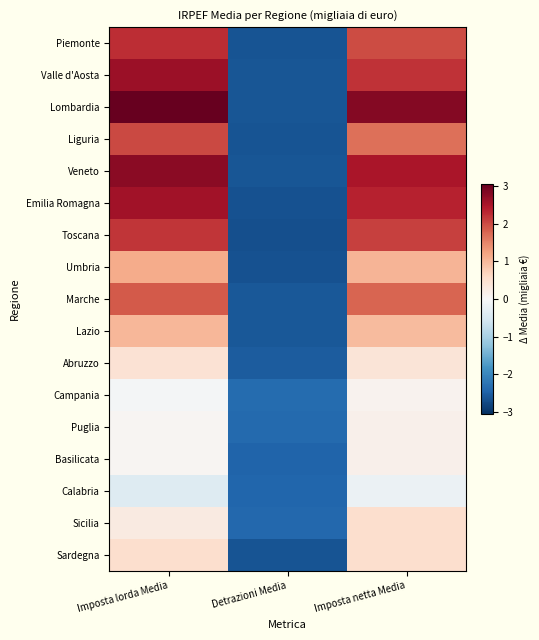

Reading left to right, transcribe all the data shown in this chart.

Piemonte: Imposta lorda Media=2.2	Detrazioni Media=-2.6	Imposta netta Media=2.0
Valle d'Aosta: Imposta lorda Media=2.6	Detrazioni Media=-2.6	Imposta netta Media=2.2
Lombardia: Imposta lorda Media=3.1	Detrazioni Media=-2.6	Imposta netta Media=2.8
Liguria: Imposta lorda Media=2.0	Detrazioni Media=-2.6	Imposta netta Media=1.7
Veneto: Imposta lorda Media=2.8	Detrazioni Media=-2.6	Imposta netta Media=2.5
Emilia Romagna: Imposta lorda Media=2.6	Detrazioni Media=-2.6	Imposta netta Media=2.4
Toscana: Imposta lorda Media=2.2	Detrazioni Media=-2.7	Imposta netta Media=2.1
Umbria: Imposta lorda Media=1.1	Detrazioni Media=-2.7	Imposta netta Media=1.0
Marche: Imposta lorda Media=1.9	Detrazioni Media=-2.6	Imposta netta Media=1.8
Lazio: Imposta lorda Media=1.0	Detrazioni Media=-2.6	Imposta netta Media=1.0
Abruzzo: Imposta lorda Media=0.4	Detrazioni Media=-2.5	Imposta netta Media=0.4
Campania: Imposta lorda Media=-0.1	Detrazioni Media=-2.4	Imposta netta Media=0.1
Puglia: Imposta lorda Media=0.1	Detrazioni Media=-2.4	Imposta netta Media=0.2
Basilicata: Imposta lorda Media=0.1	Detrazioni Media=-2.4	Imposta netta Media=0.2
Calabria: Imposta lorda Media=-0.4	Detrazioni Media=-2.4	Imposta netta Media=-0.2
Sicilia: Imposta lorda Media=0.3	Detrazioni Media=-2.4	Imposta netta Media=0.5
Sardegna: Imposta lorda Media=0.5	Detrazioni Media=-2.6	Imposta netta Media=0.5